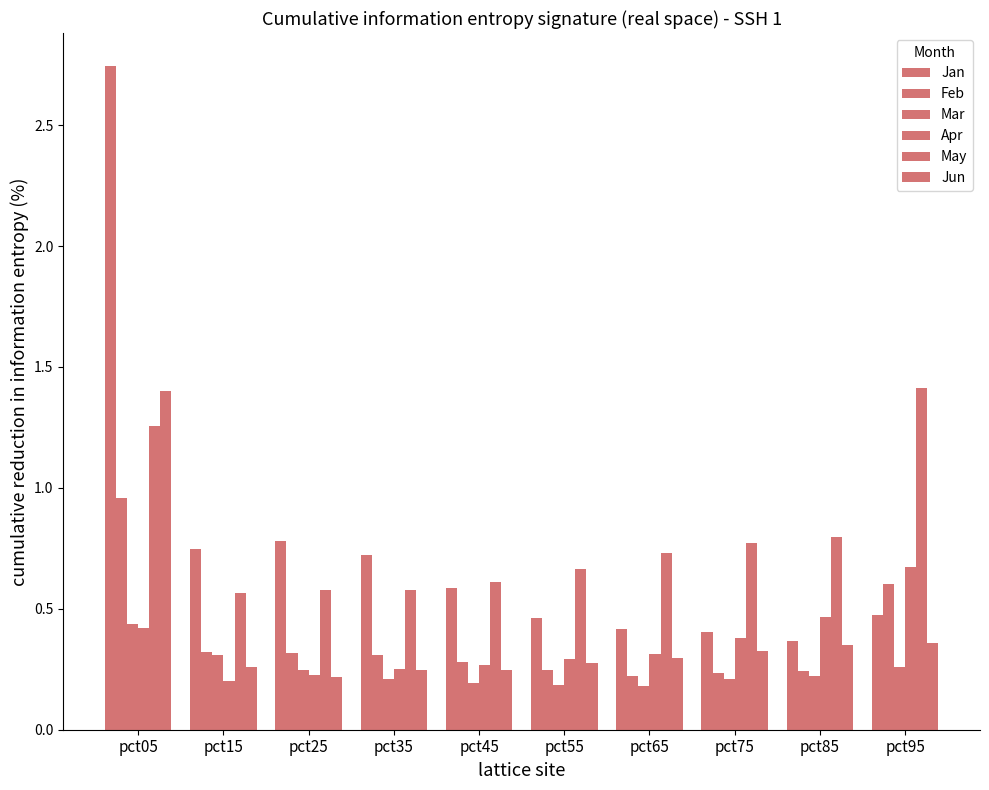

How many bars are there in total?

60